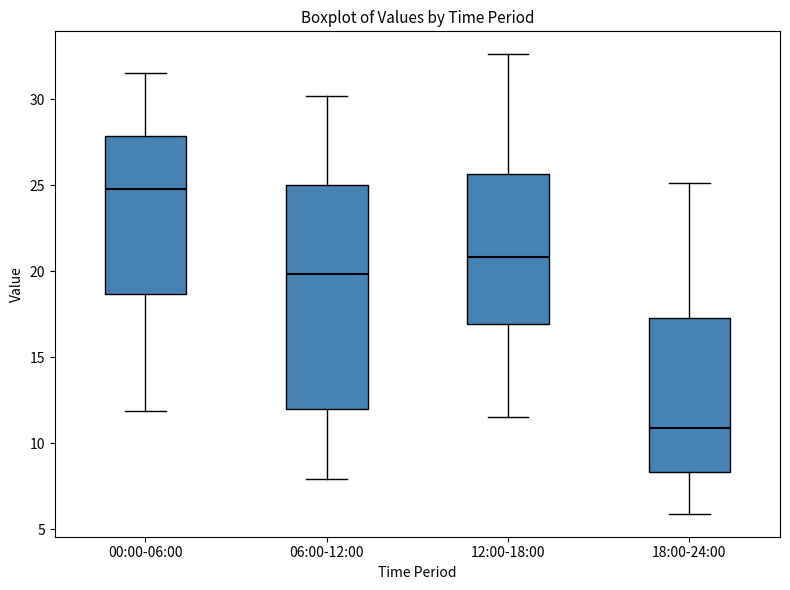

Reading left to right, transcribe this box plot: for each box, give where its median line is, the range the box spans, and where its two whiskers end, as read against the y-axis. The values are not printed on the chart, so give them approximately, as read against the axis.

00:00-06:00: median 25.0, box 18.5 to 28.0, whiskers 12.0 to 31.5
06:00-12:00: median 20.0, box 12.0 to 25.0, whiskers 8.0 to 30.0
12:00-18:00: median 21.0, box 17.0 to 25.5, whiskers 11.5 to 32.5
18:00-24:00: median 11.0, box 8.5 to 17.5, whiskers 6.0 to 25.0